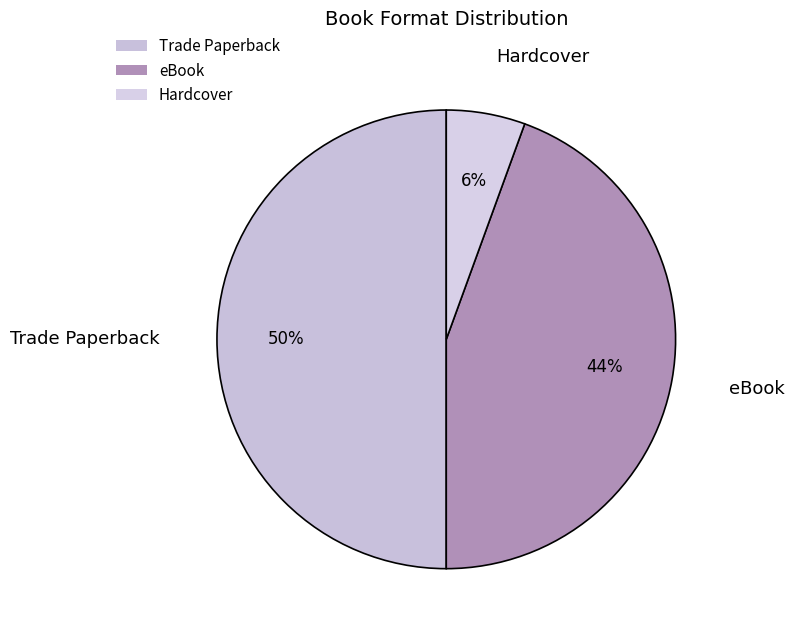

Does Hardcover account for over 50% of the chart?

No